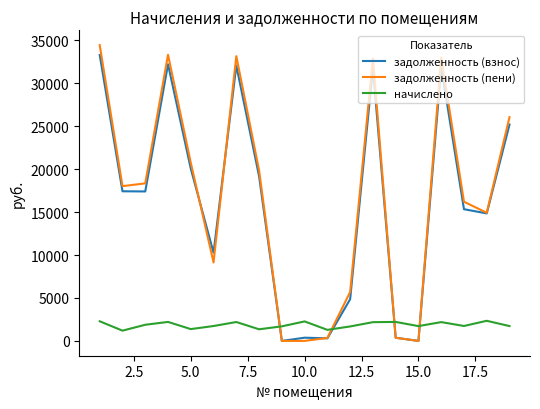

Which series has the largest range (max minus min)?

задолженность (пени)